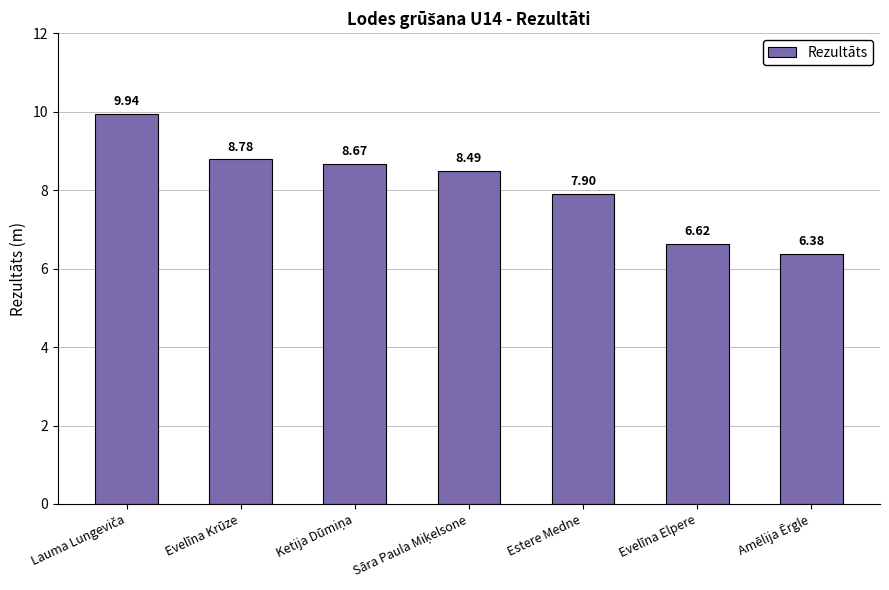

What is the difference between the maximum and second lowest values?

3.3